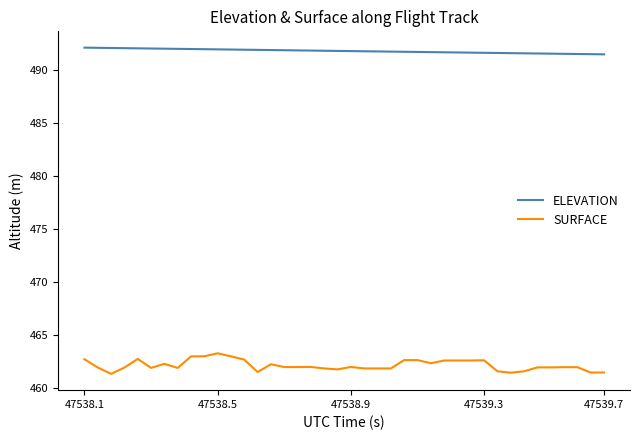

True or false: ELEVATION and SURFACE intersect in this chart.

False